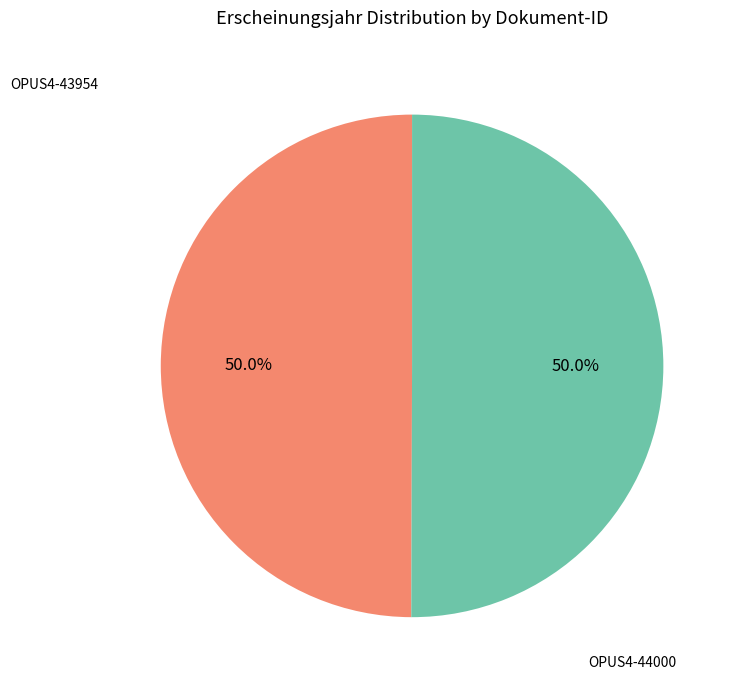

To the nearest percent, what portion does OPUS4-44000 represent?

50%